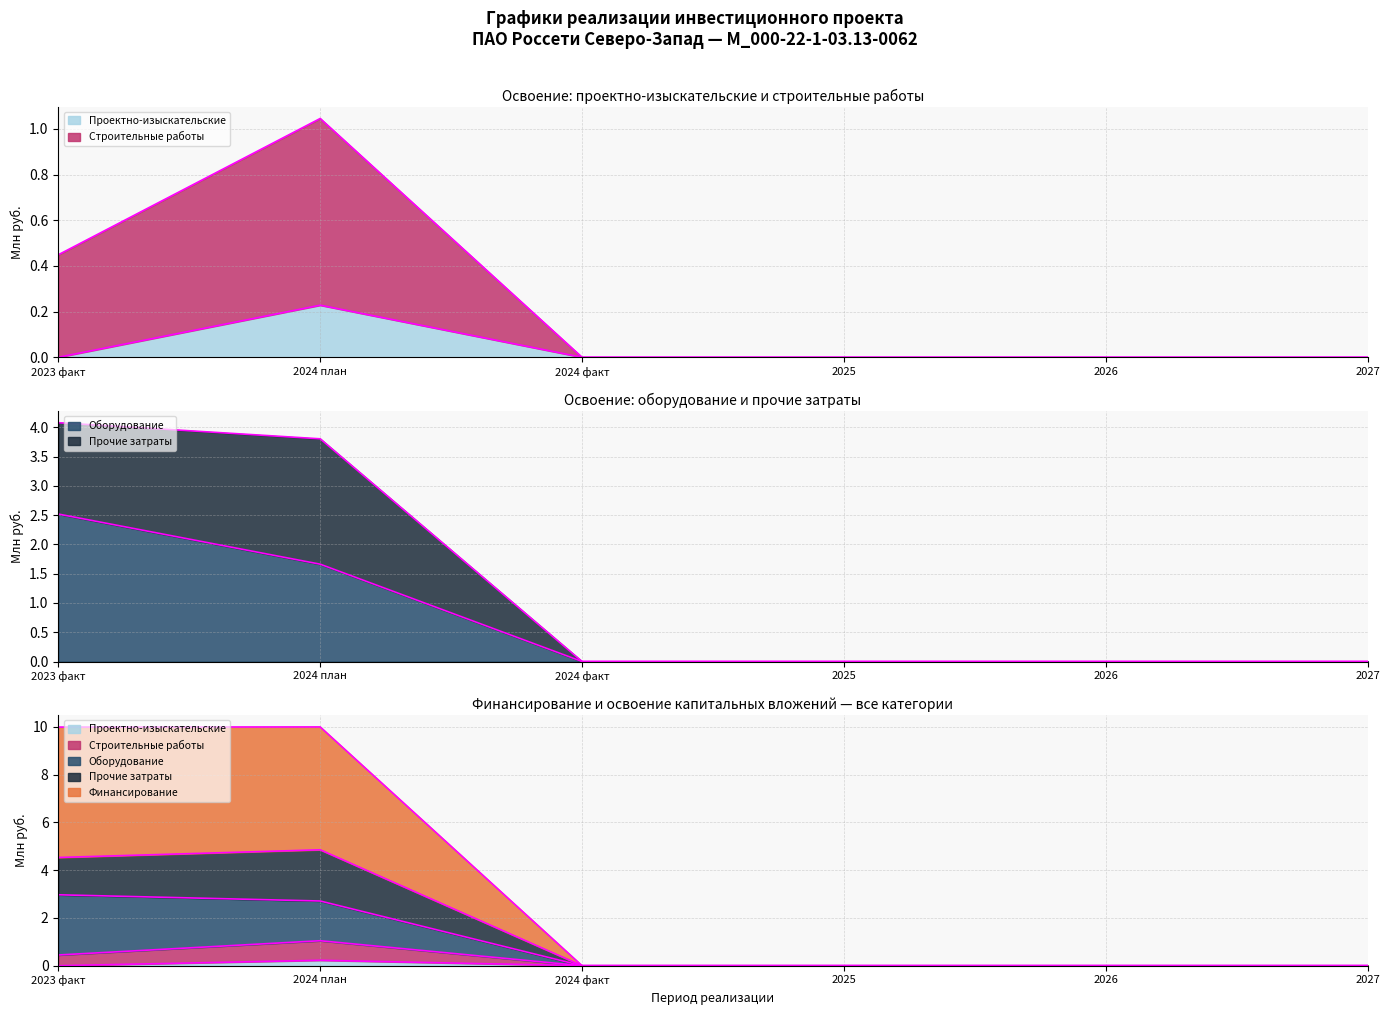

What is the difference between the highest and lowest values at 2023 факт?

4.5